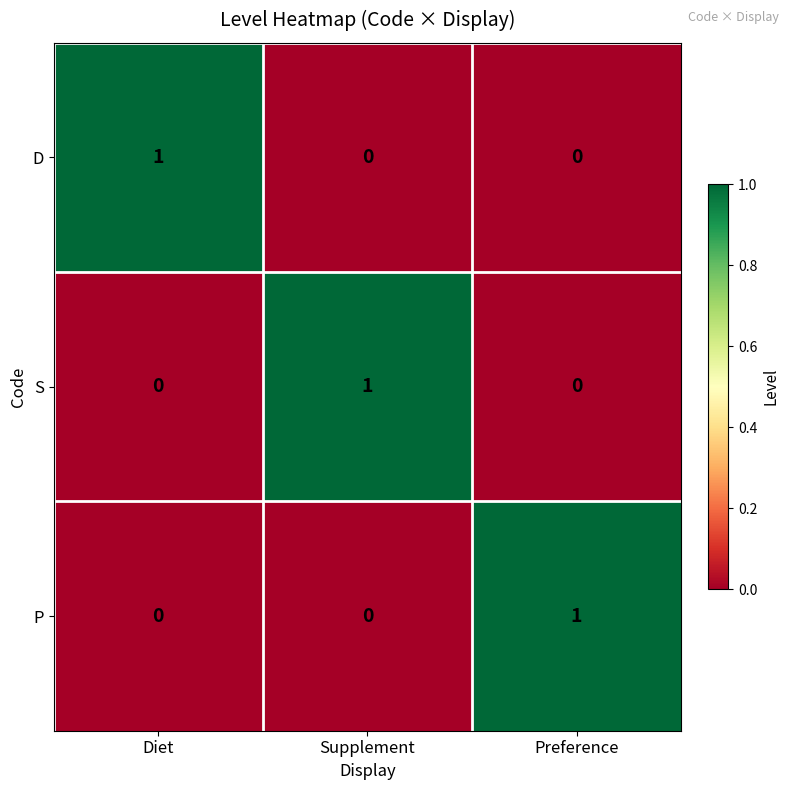

Reading left to right, what are all the values shown in this chart?

D: Diet=1	Supplement=0	Preference=0
S: Diet=0	Supplement=1	Preference=0
P: Diet=0	Supplement=0	Preference=1